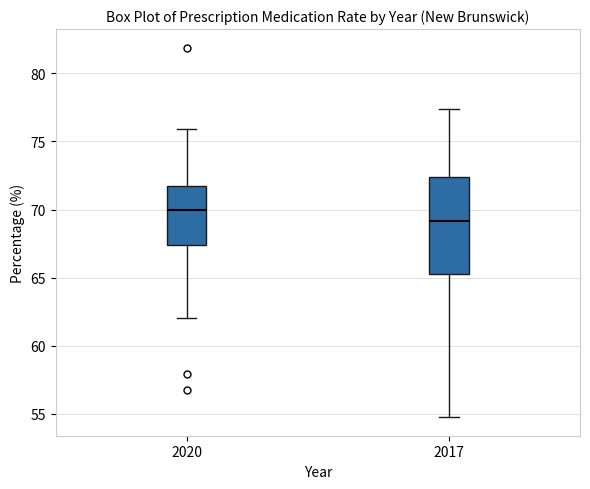

Which box has the lowest median line?

2017